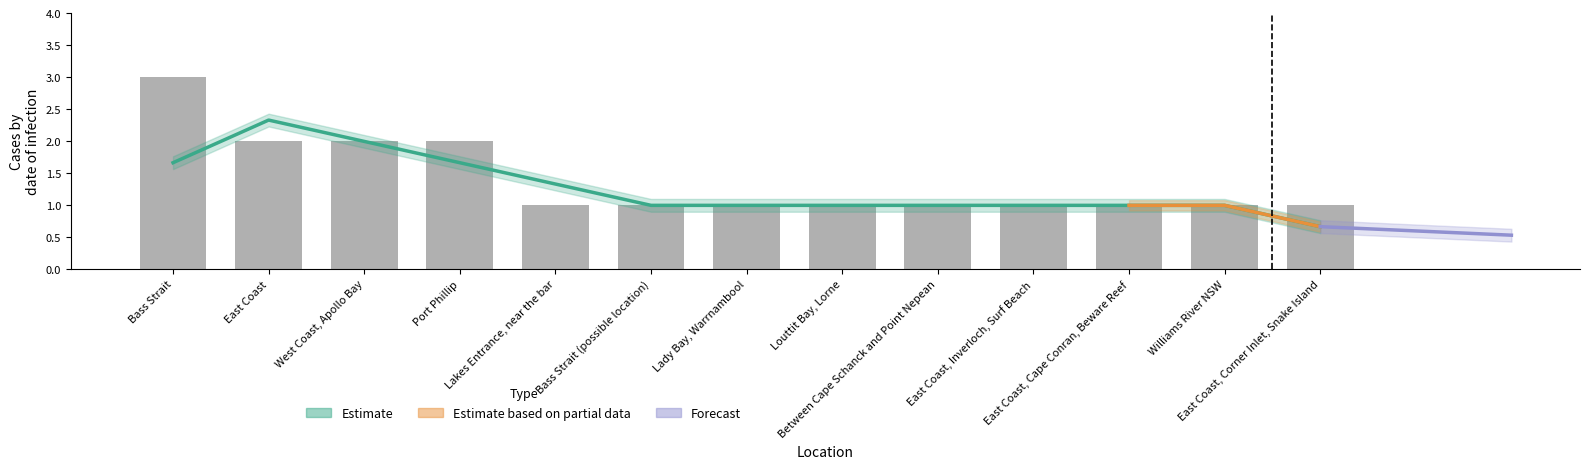

Reading right to left, transcribe all the data shown in this chart.

East Coast, Corner Inlet, Snake Island=1	Williams River NSW=1	East Coast, Cape Conran, Beware Reef=1	East Coast, Inverloch, Surf Beach=1	Between Cape Schanck and Point Nepean=1	Louttit Bay, Lorne=1	Lady Bay, Warrnambool=1	Bass Strait (possible location)=1	Lakes Entrance, near the bar=1	Port Phillip=2	West Coast, Apollo Bay=2	East Coast=2	Bass Strait=3